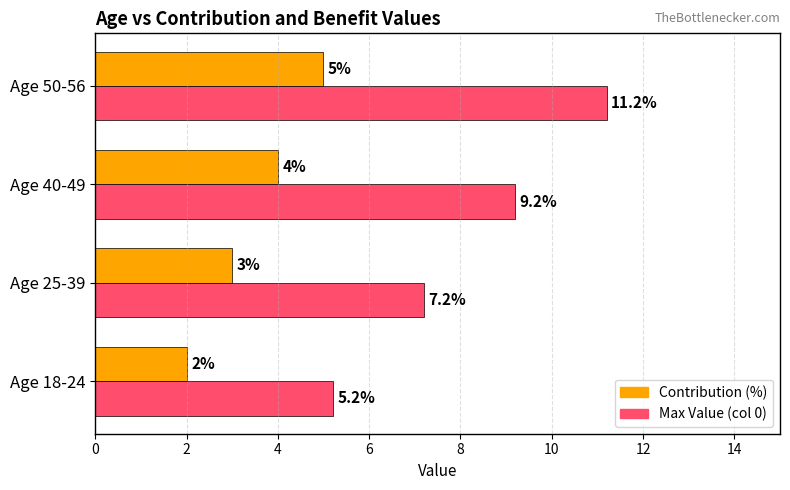

Which series has the largest total across all categories?

Max Value (col 0)